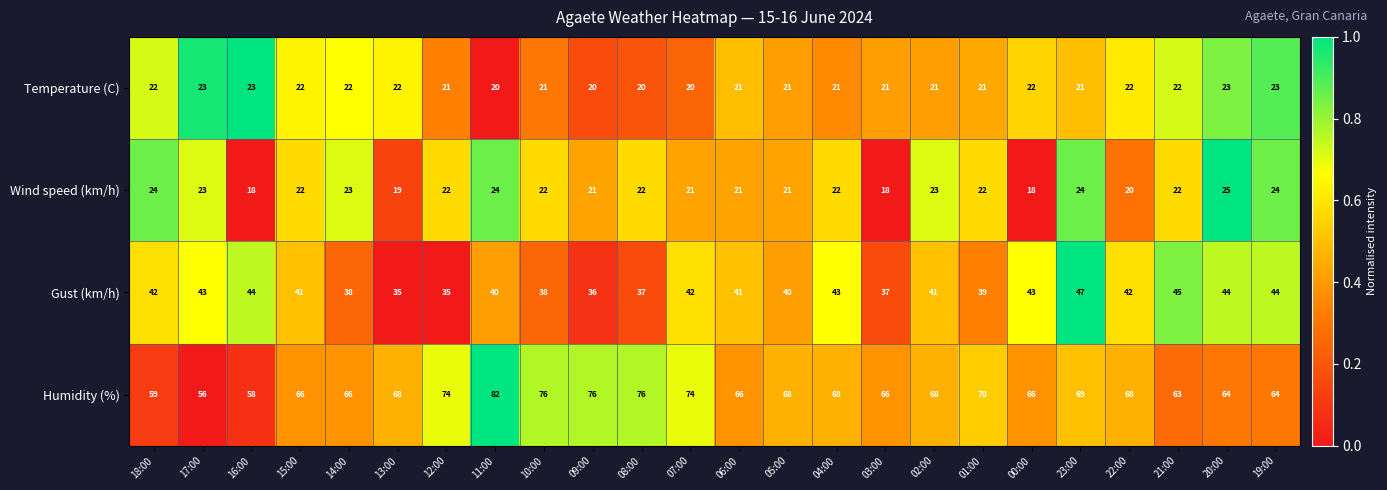

At which category is the sum across all series the highest?

11:00